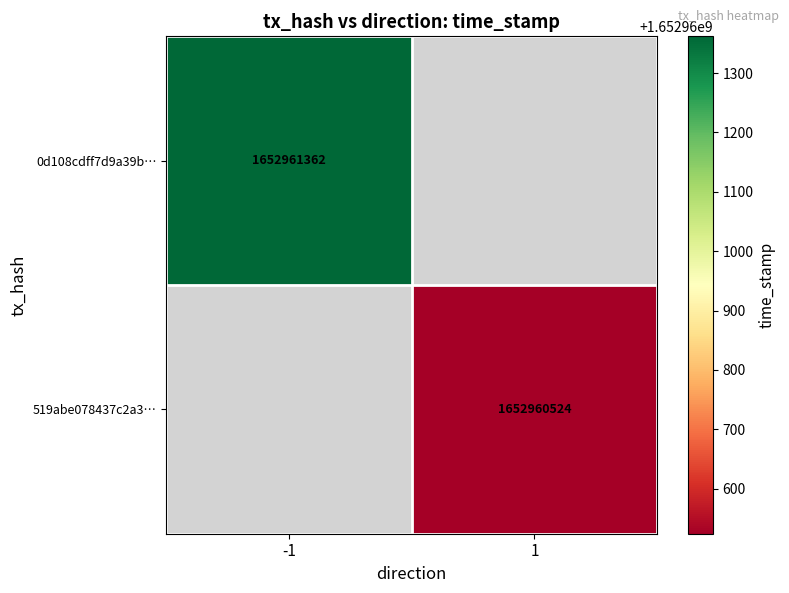

The value of 519abe078437c2a3ede081cef22f29c0b650bc8 at 0 is 1. True or false?

True